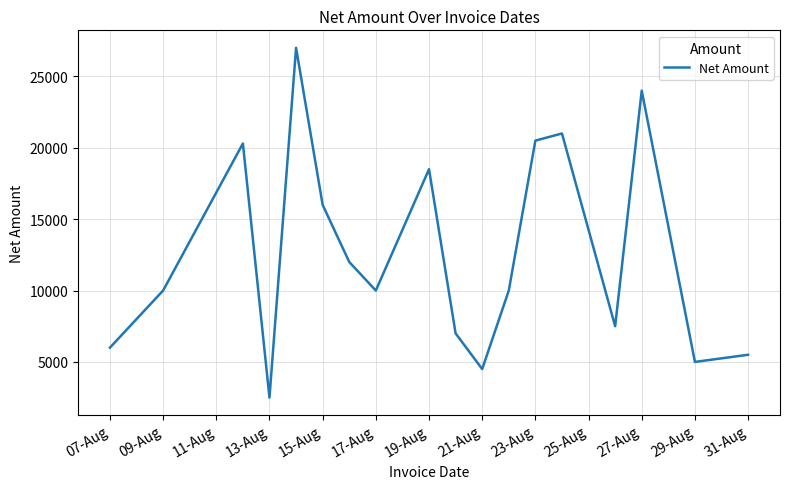

What is the smallest value displayed?

2500